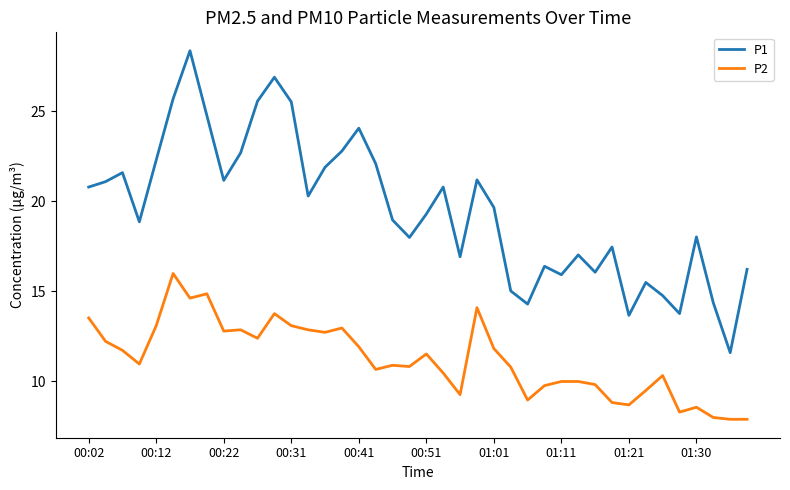

True or false: P2 and P1 cross at least once.

False